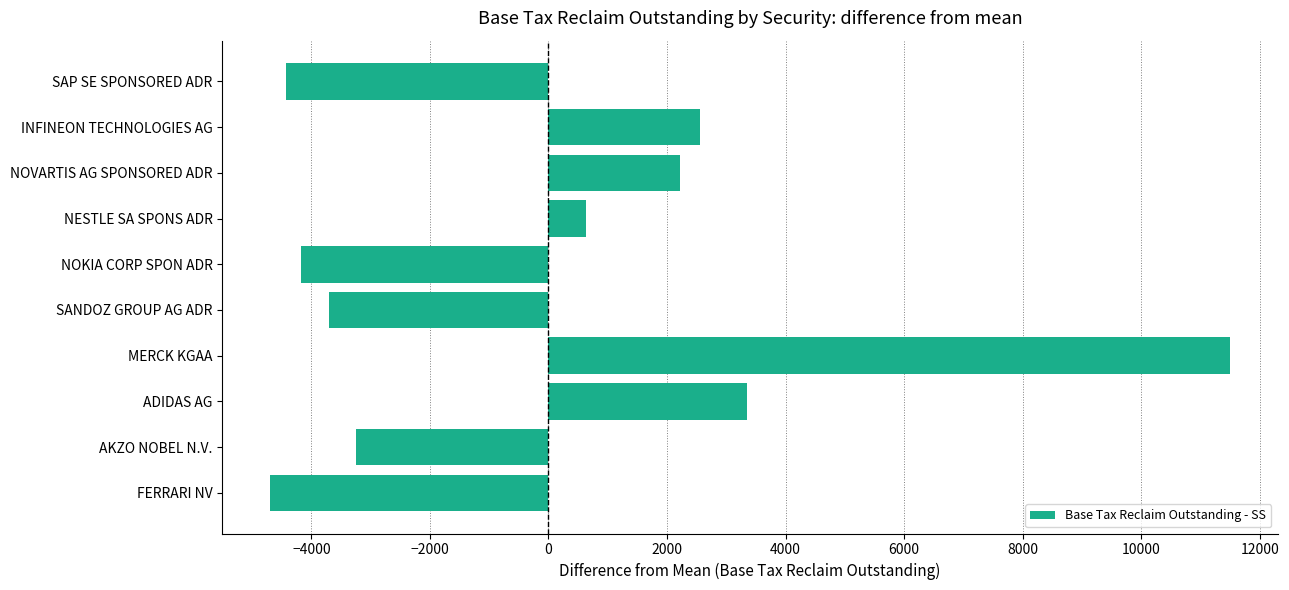

What is the difference between the maximum and second lowest values?

15923.4